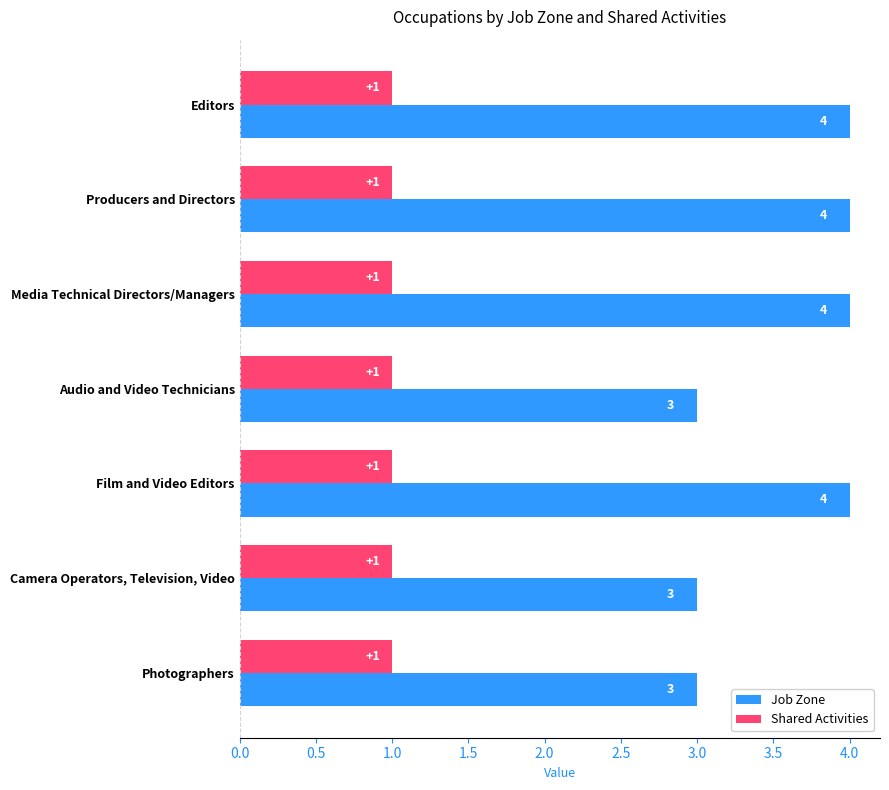

Which series has the largest total across all categories?

Job Zone